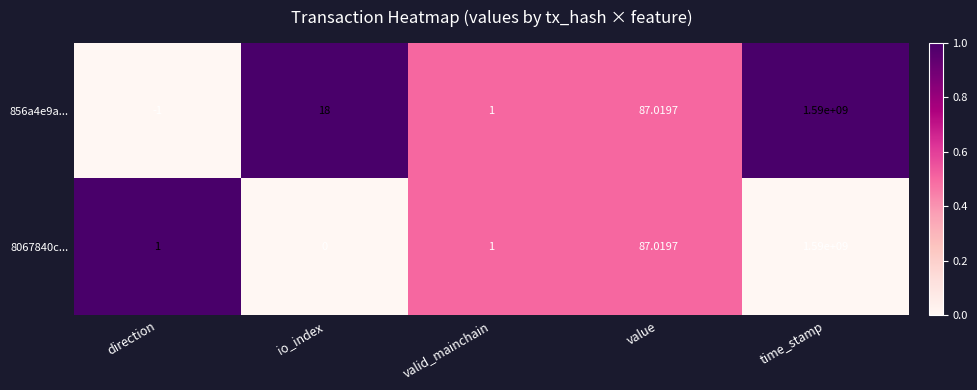

At which category is the sum across all series the highest?

time_stamp